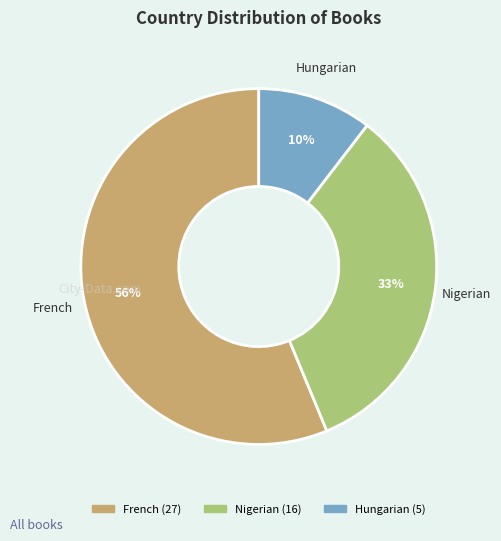

Count the number of slices in the pie.

3